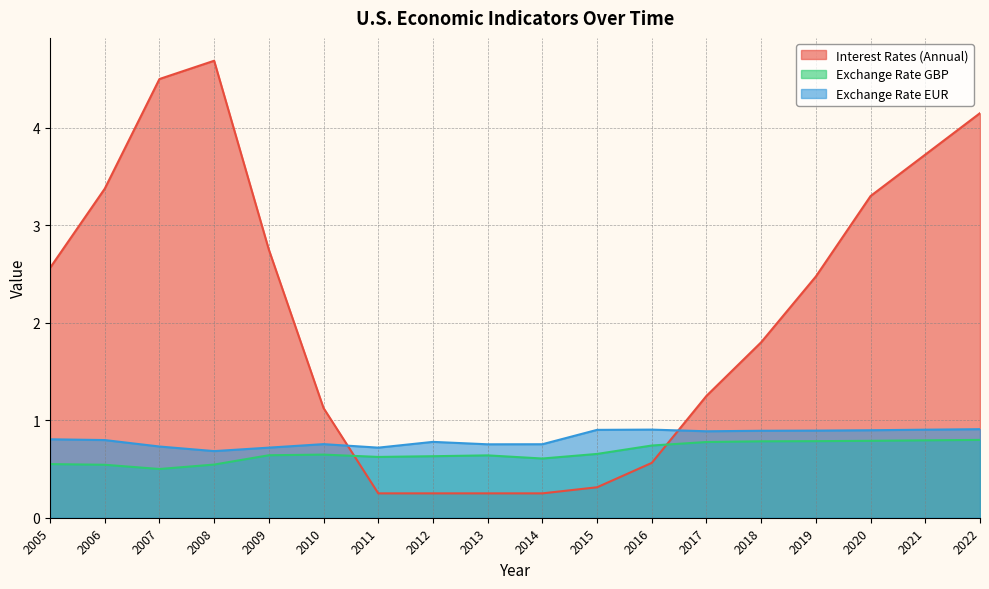

What value does the Exchange Rate EUR series have at 2005?

0.8